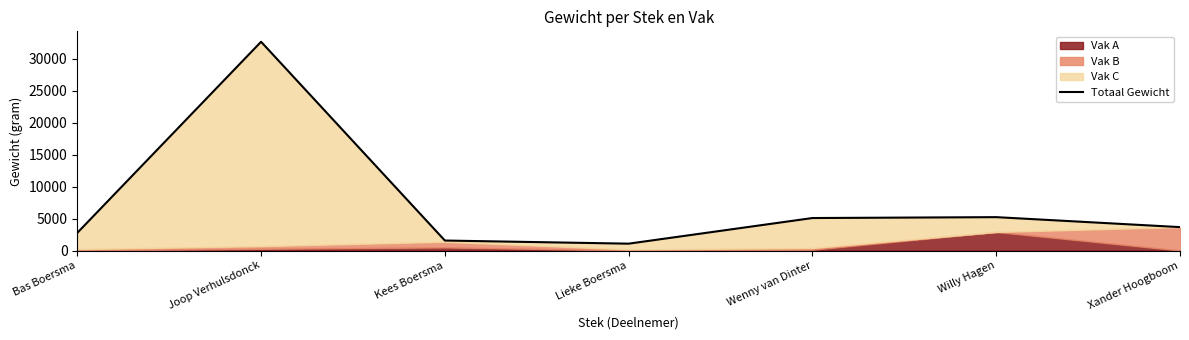

Reading left to right, extract all data points from this chart.

Bas Boersma=2760	Joop Verhulsdonck=32660	Kees Boersma=1560	Lieke Boersma=1070	Wenny van Dinter=5080	Willy Hagen=5220	Xander Hoogboom=3660